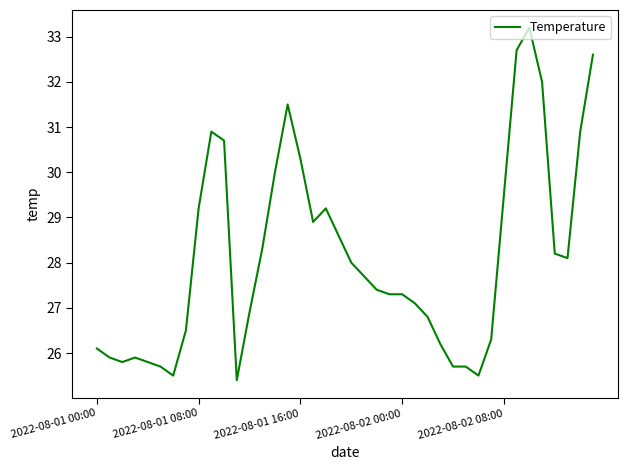

What is the smallest value displayed?

25.4